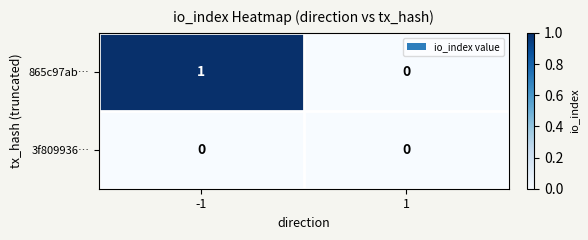

The value of 865c97ab… at -1 is 1. True or false?

True